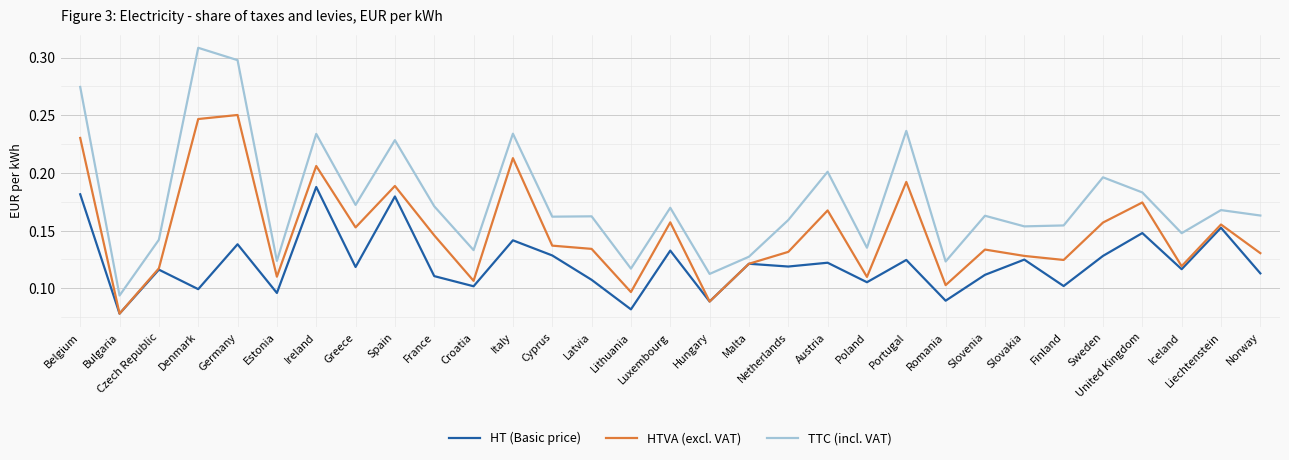

At which category does TTC (incl. VAT) reach its first local peak?

Denmark